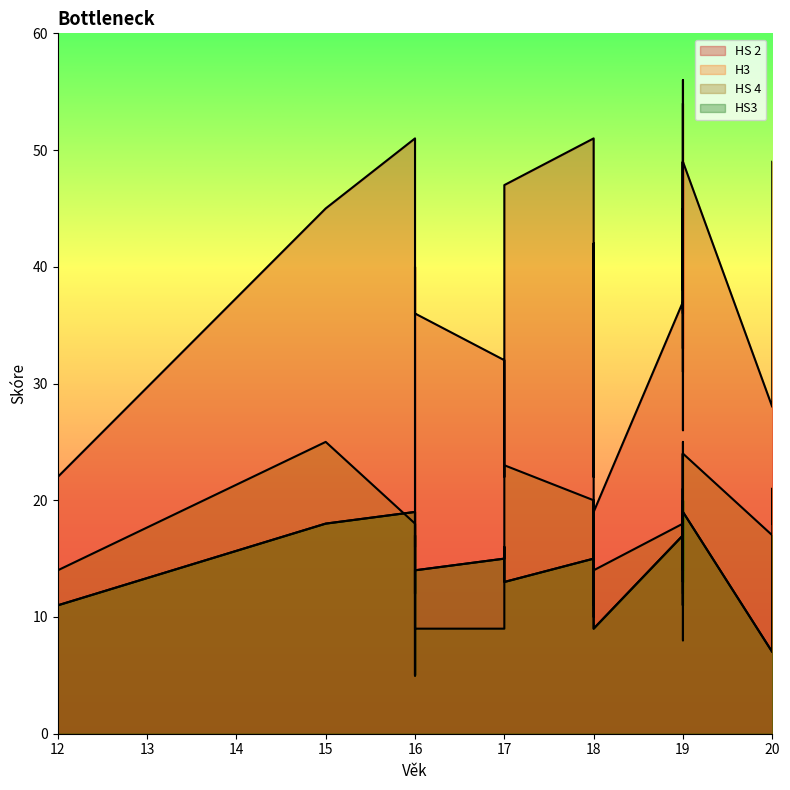

Which label corresponds to the largest value in the chart?

19